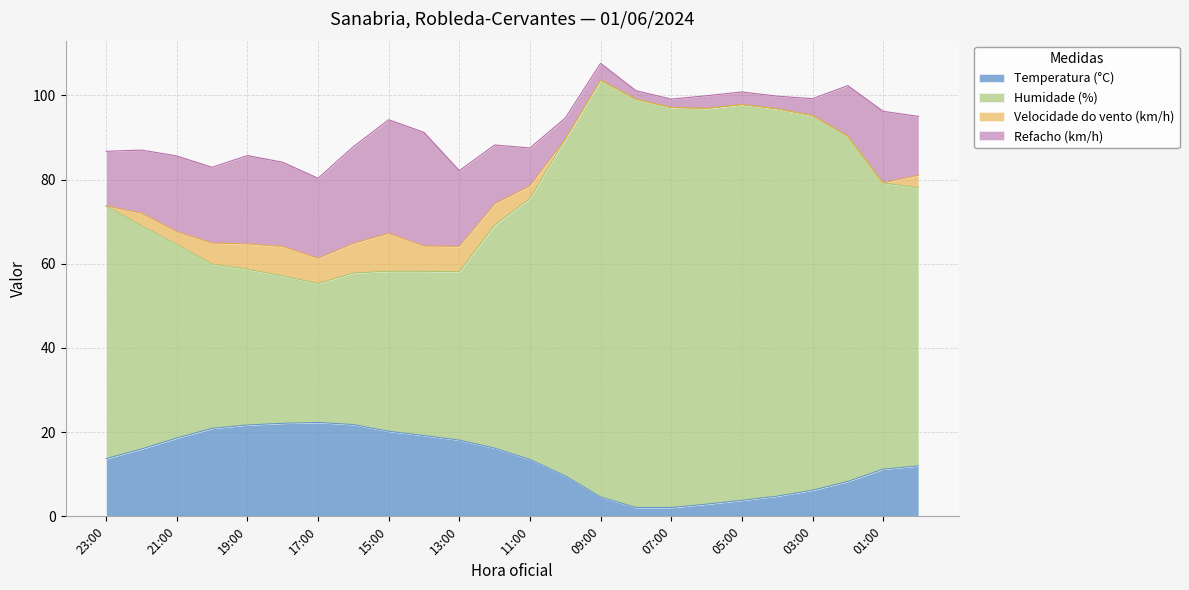

Between 13:00 and 15:00, which is larger?

15:00